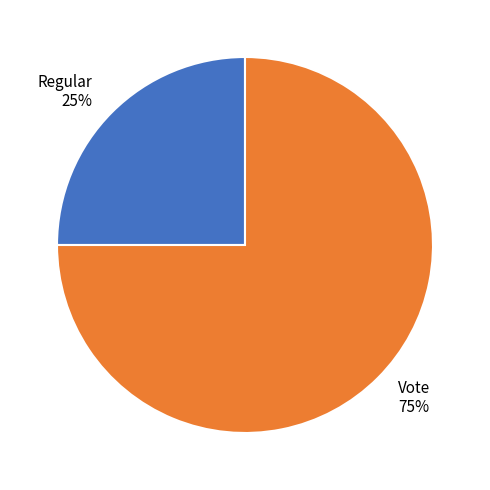

Is it true that Regular is 32% of the pie?

False